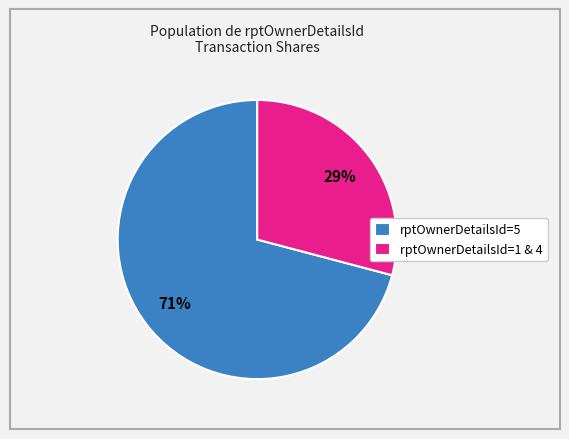

What is the ratio of the value at rptOwnerDetailsId=5 to the value at rptOwnerDetailsId=1 & 4?

2.4